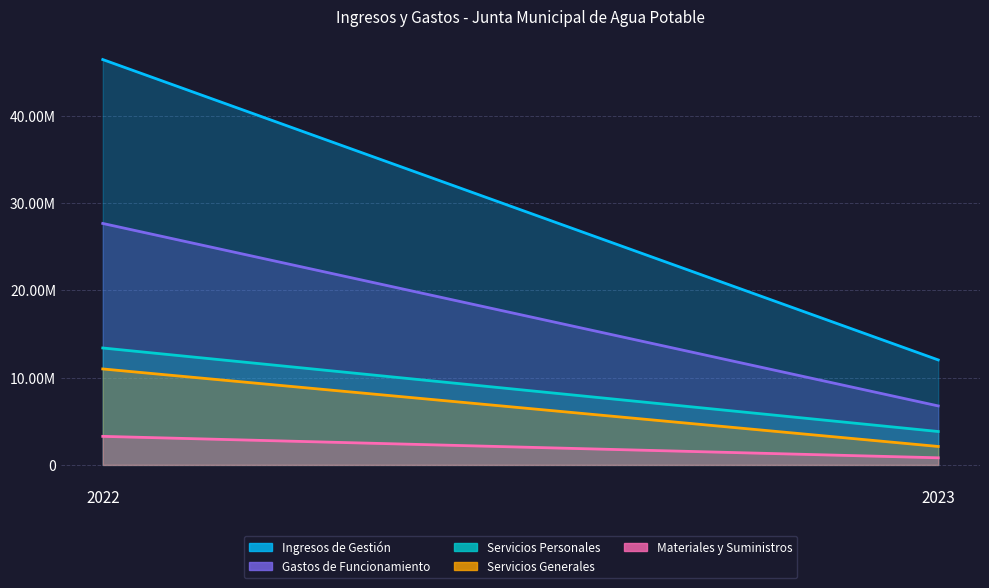

Which series has the widest spread of values?

Ingresos de Gestión